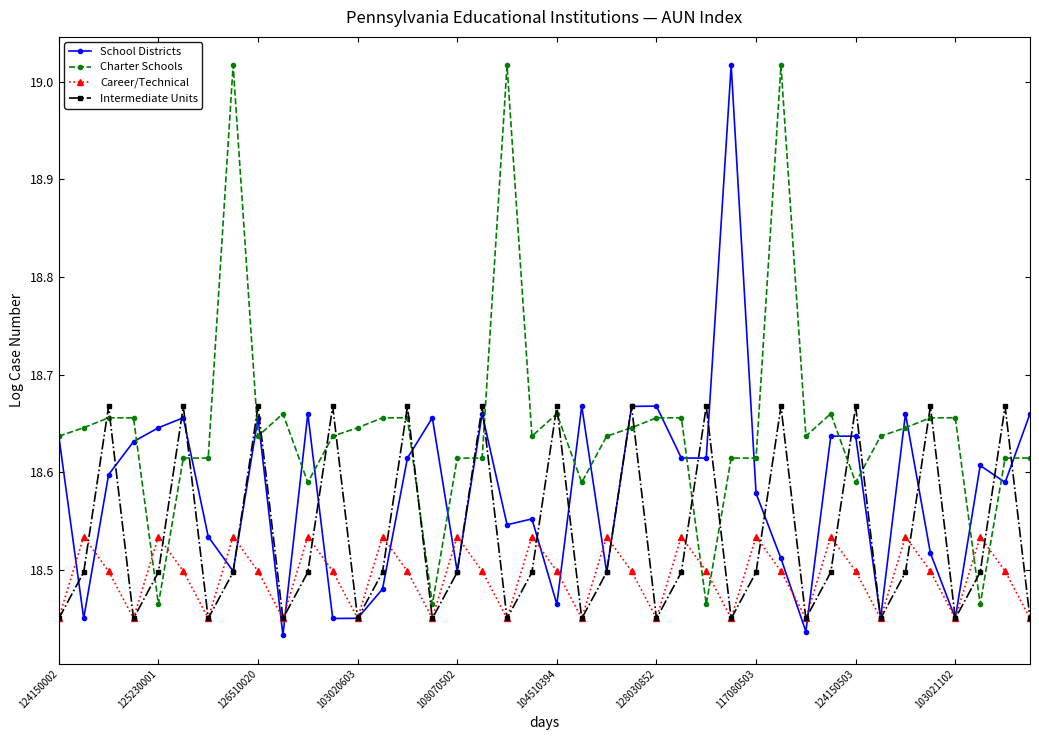

Which series has the largest total across all categories?

Charter Schools